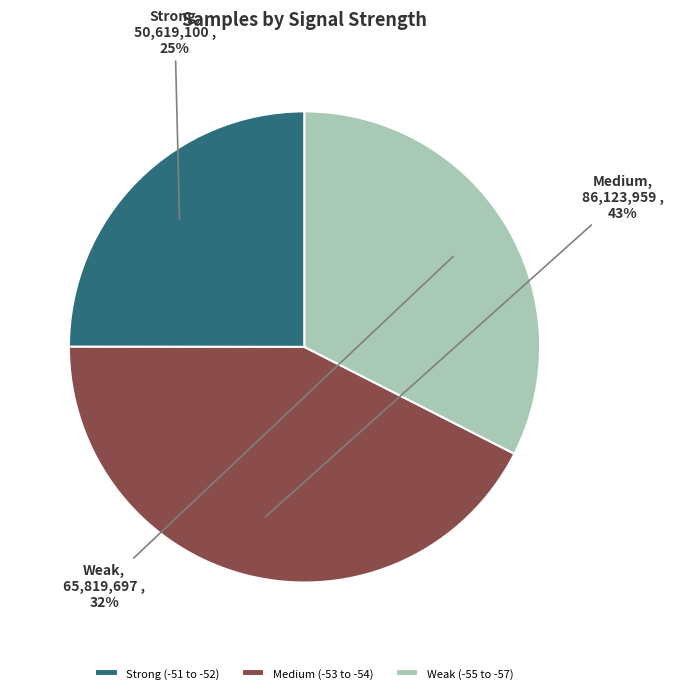

Which has a higher value, Weak (-55 to -57) or Strong (-51 to -52)?

Weak (-55 to -57)